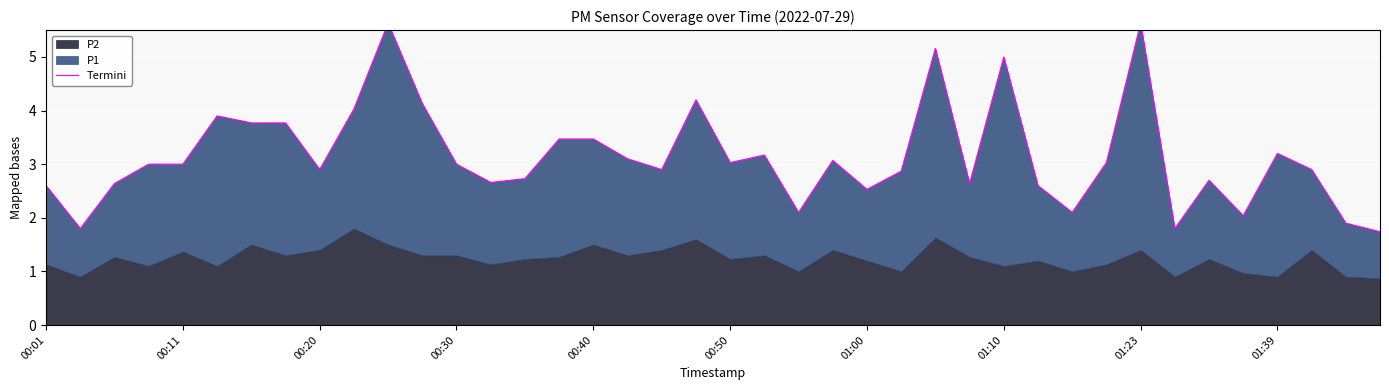

What is the average value?

3.1